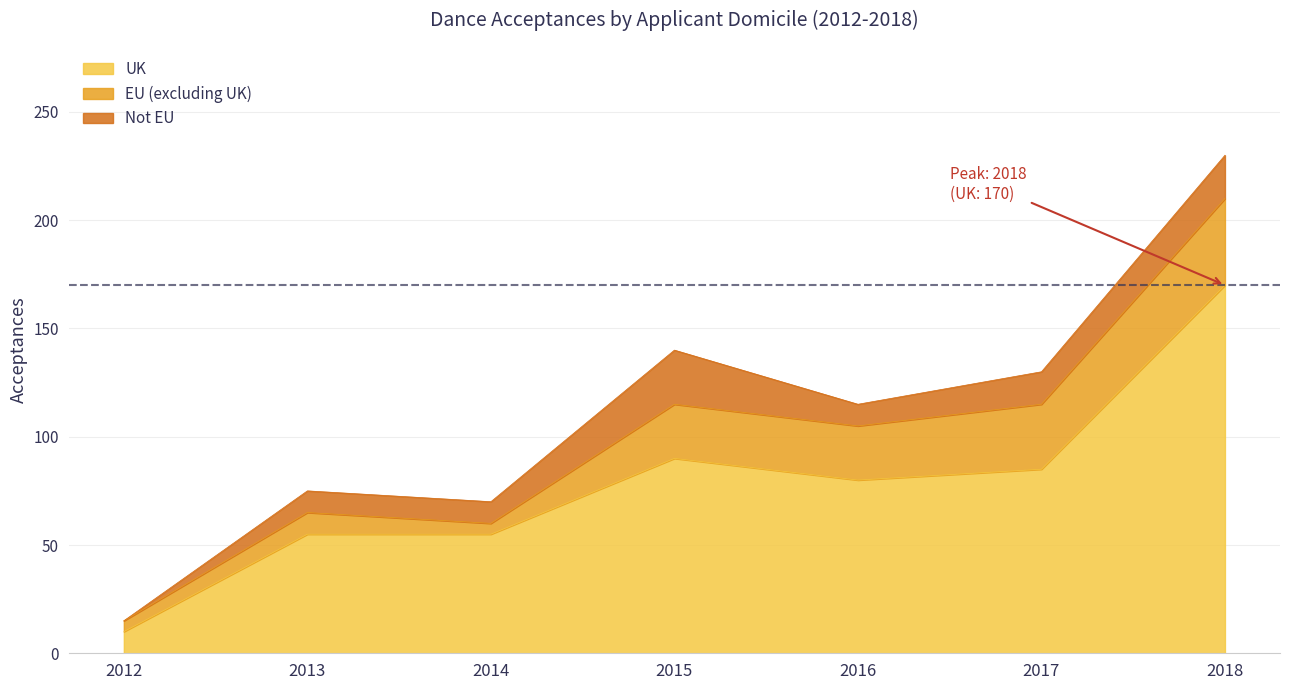

The EU (excluding UK) series shows 10 at 2017. True or false?

False